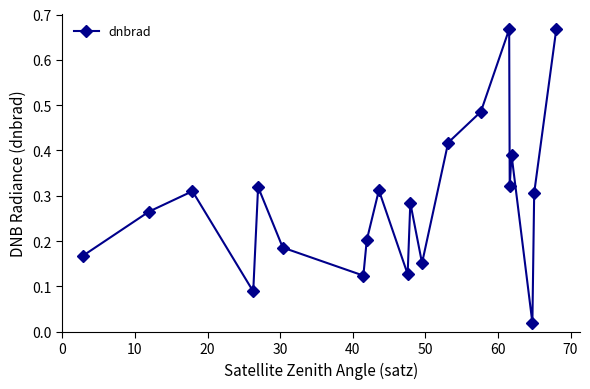

What is the difference between the maximum and second lowest values?

0.6